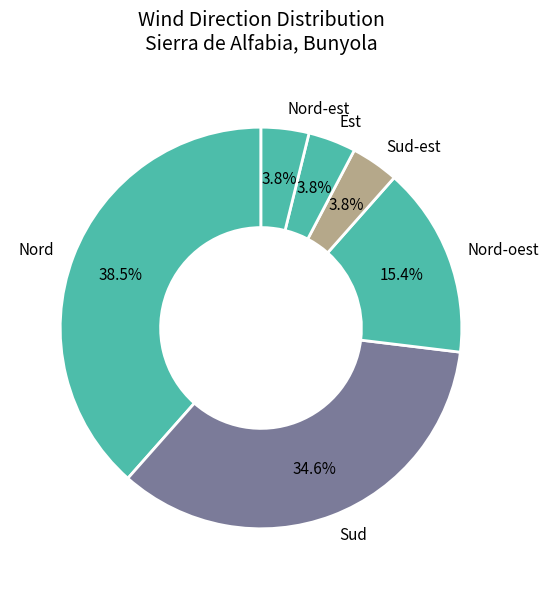

Is Sud-est the majority of the pie?

No